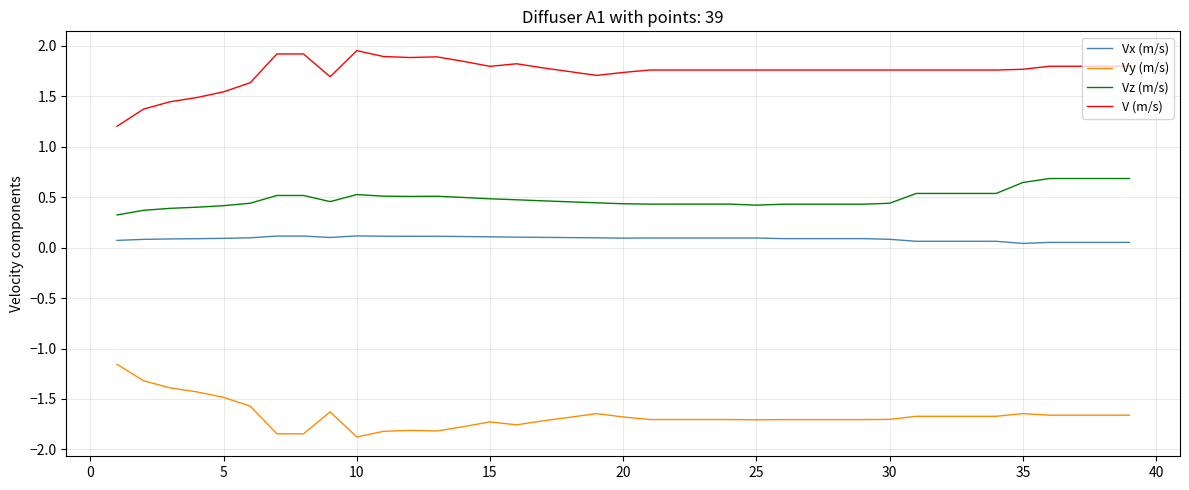

At how many categories does at least one series exceed 1?

39